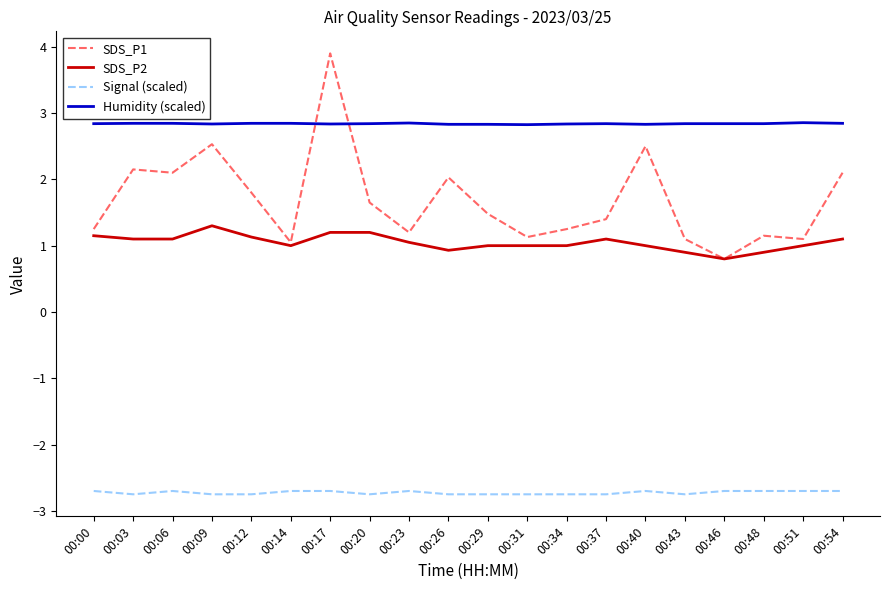

Where does the SDS_P2 series first go above 1?

00:00